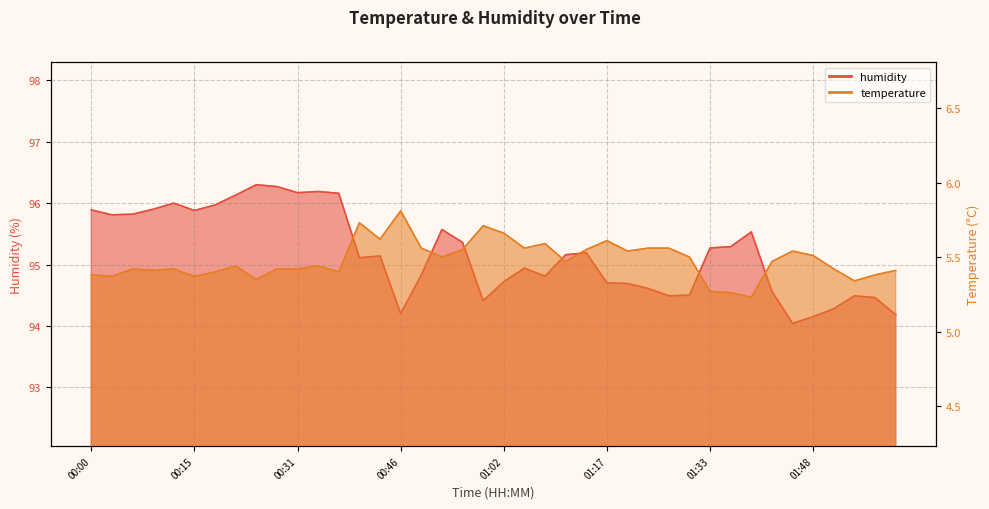

What is the maximum value for temperature?

5.8